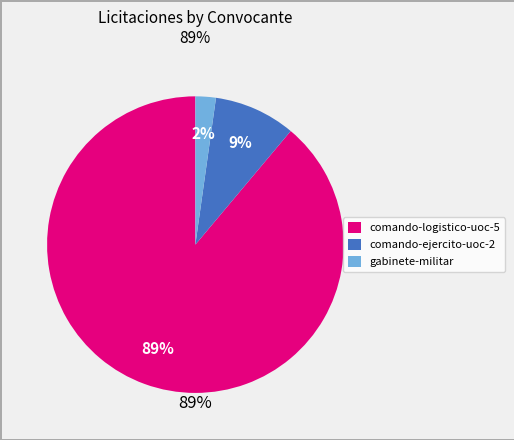

To the nearest percent, what percentage of the pie is gabinete-militar?

2%